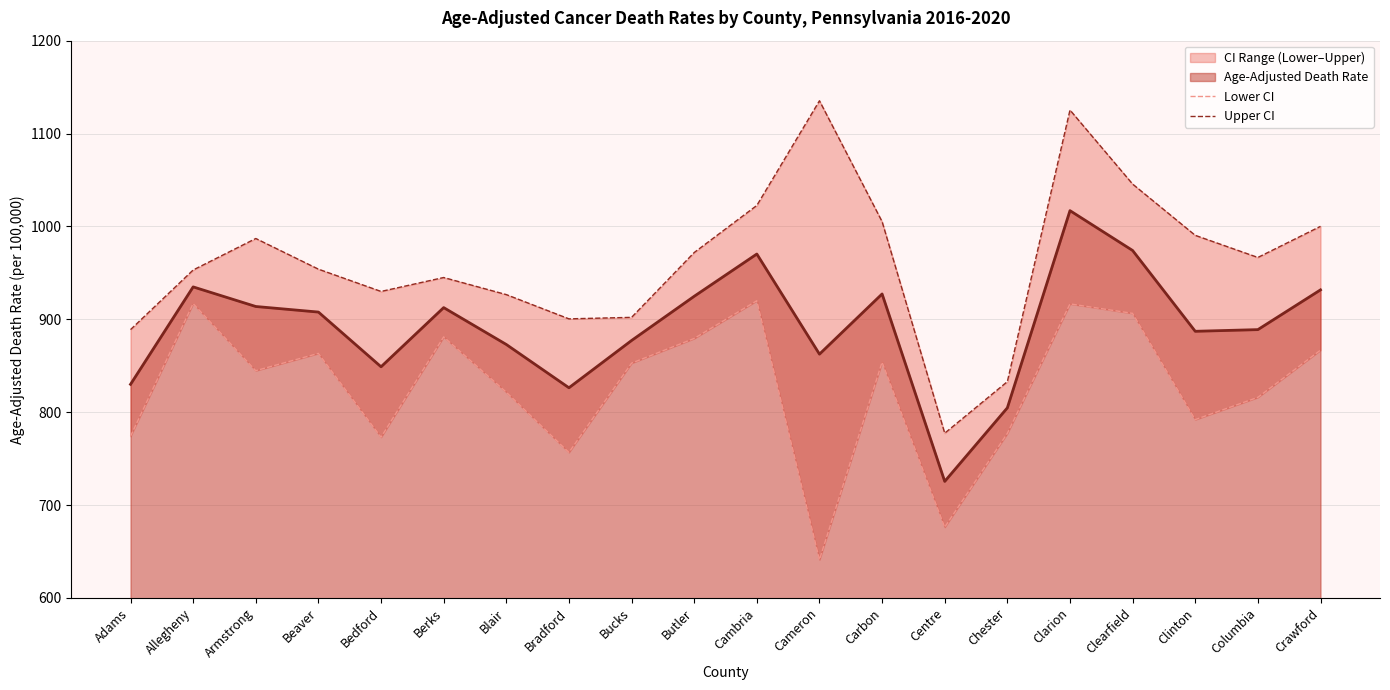

How many interior local peaks does the Upper CI series have?

4